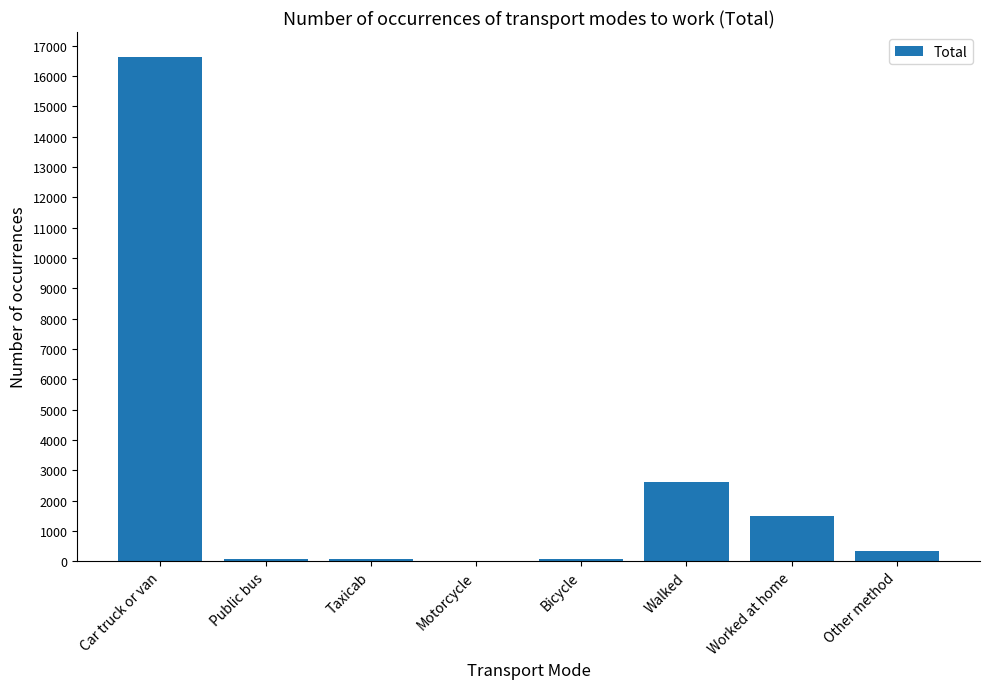

What is the ratio of the value at Other method to the value at Taxicab?

4.6